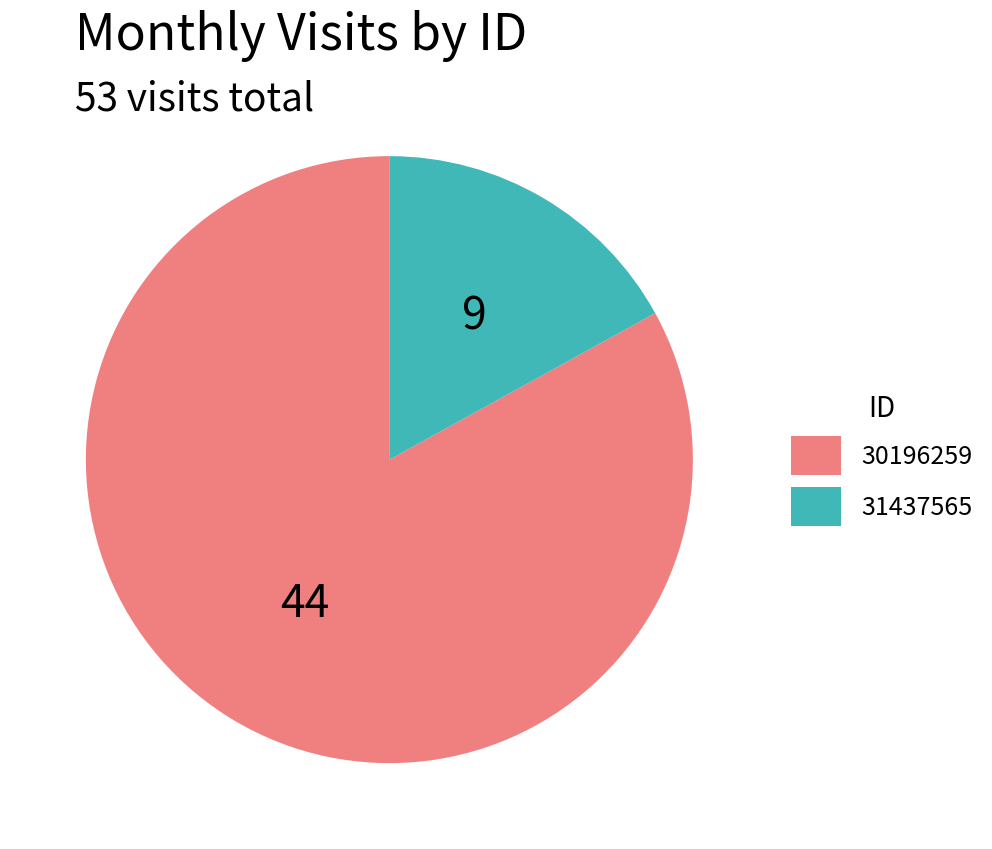

What is the ratio of the value at 30196259 to the value at 31437565?

4.9